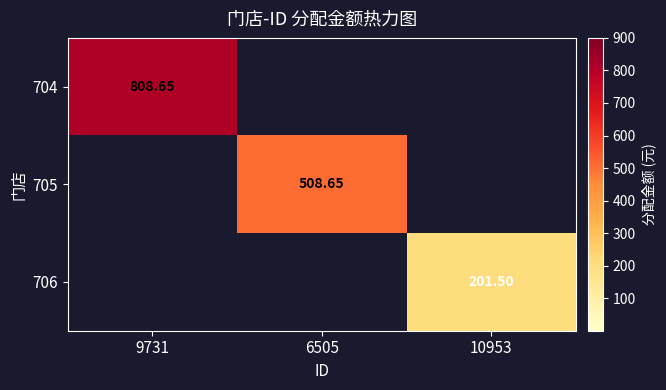

How many data points in 705 are above 0?

1